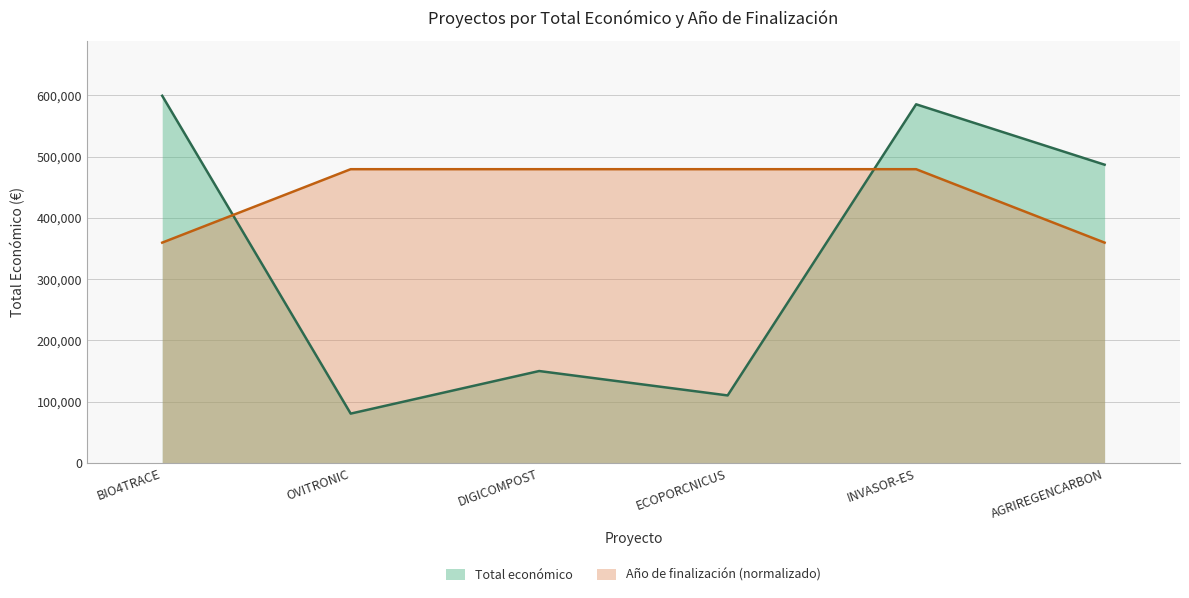

What position from the right is ECOPORCNICUS?

3